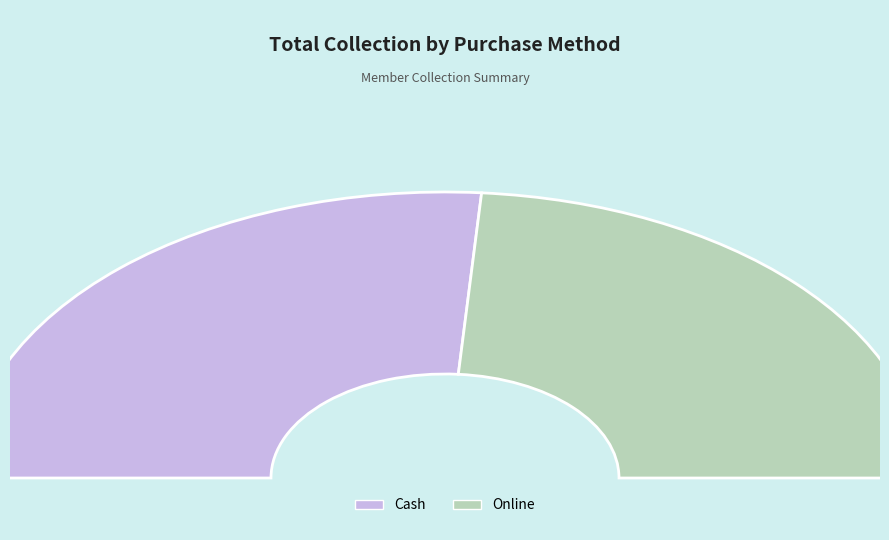

What portion of the pie excludes Cash?

47.6%